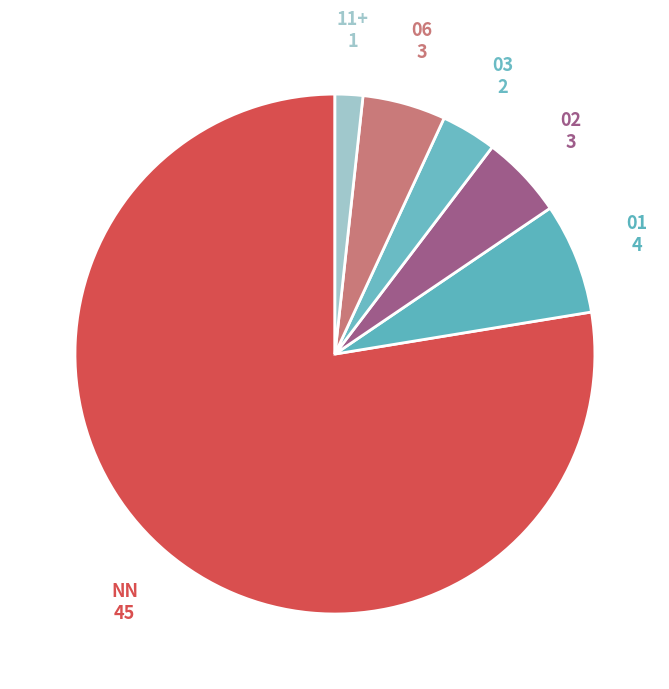

How many slices are in this pie chart?

6